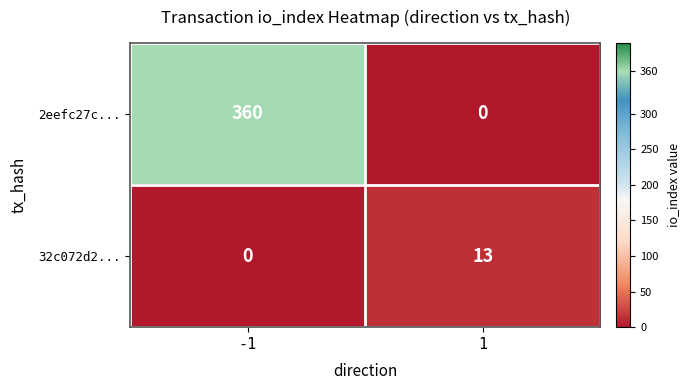

The 2eefc27c... series shows 0 at 1. True or false?

True